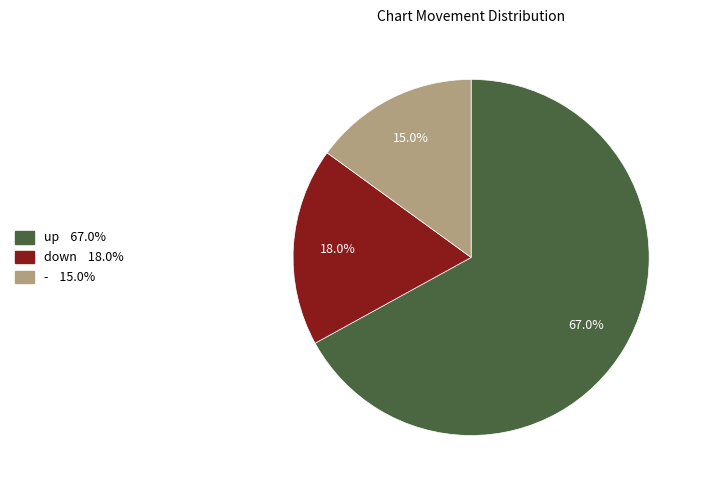

To the nearest percent, what portion does - represent?

15%